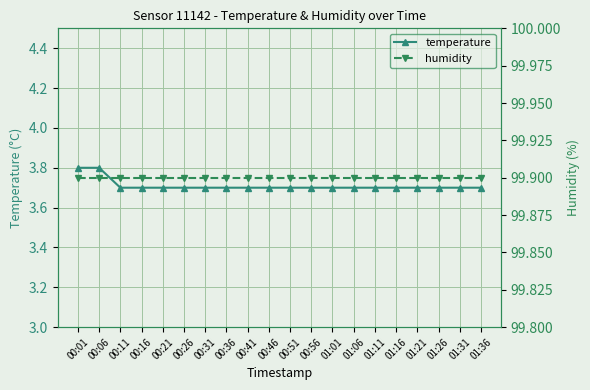

Rank the series by their maximum value, from lowest to highest.

temperature, humidity